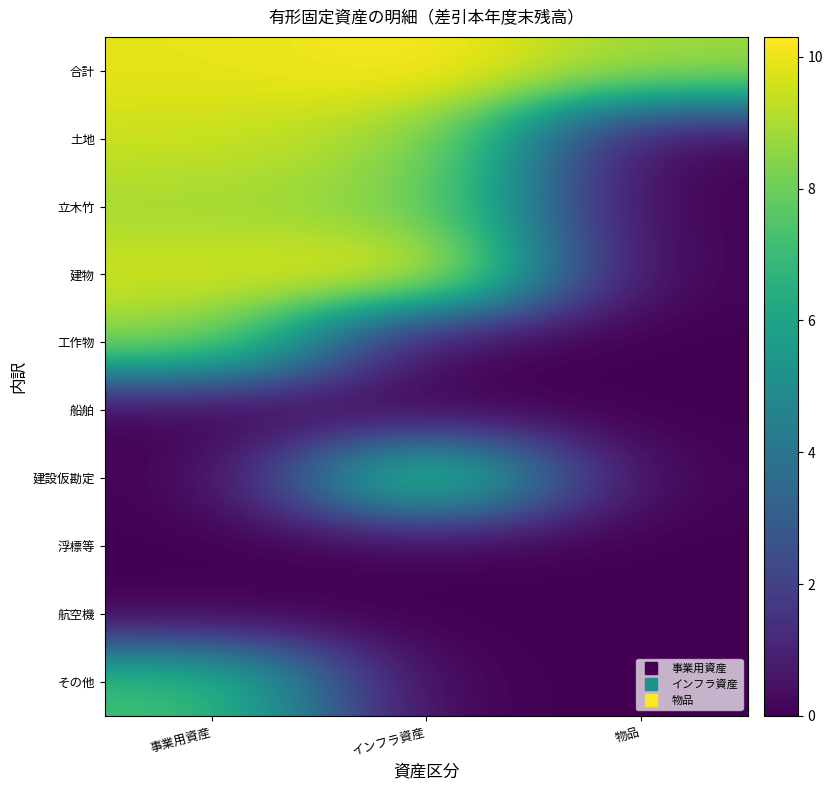

Count the number of categories in the chart.

3